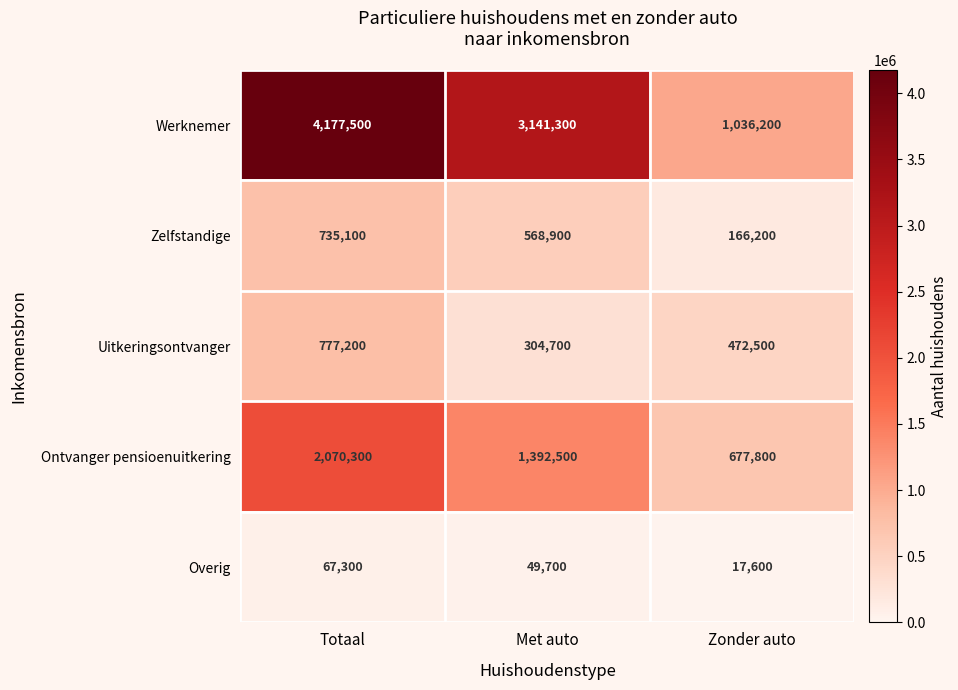

At how many categories does at least one series exceed 925700?

3